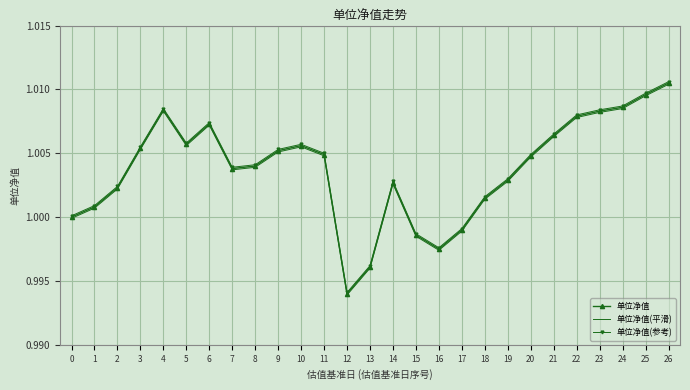

The value of 单位净值 at 24 is 1.0. True or false?

True